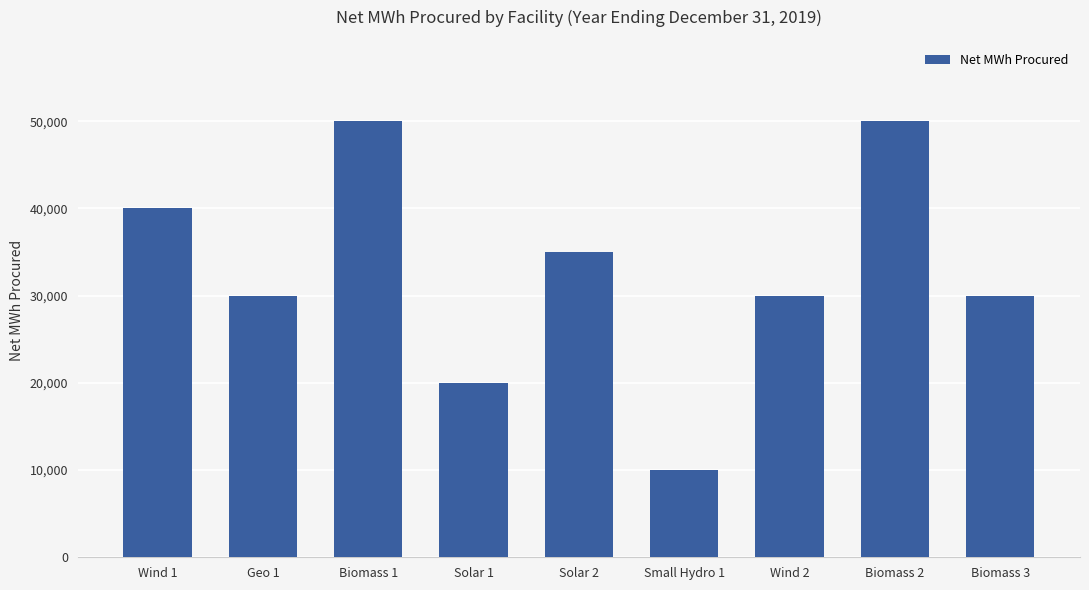

What is the average value?

32778